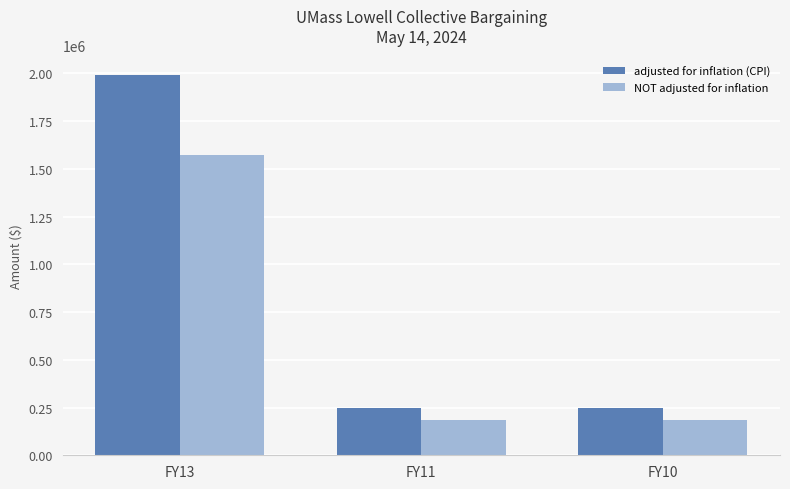

At which label does NOT adjusted for inflation reach its peak?

FY13